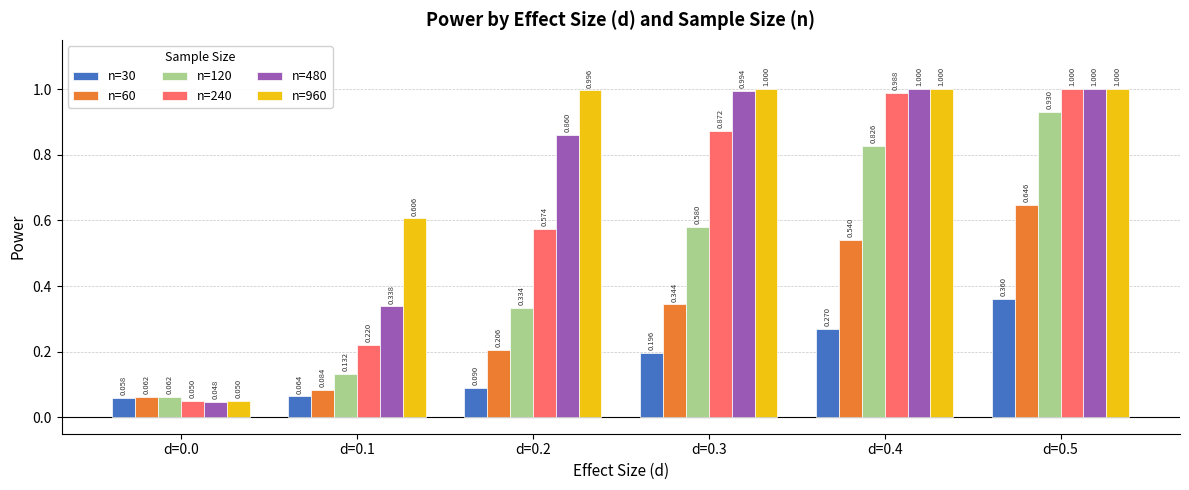

What is the average value of the n=480 series?

0.7